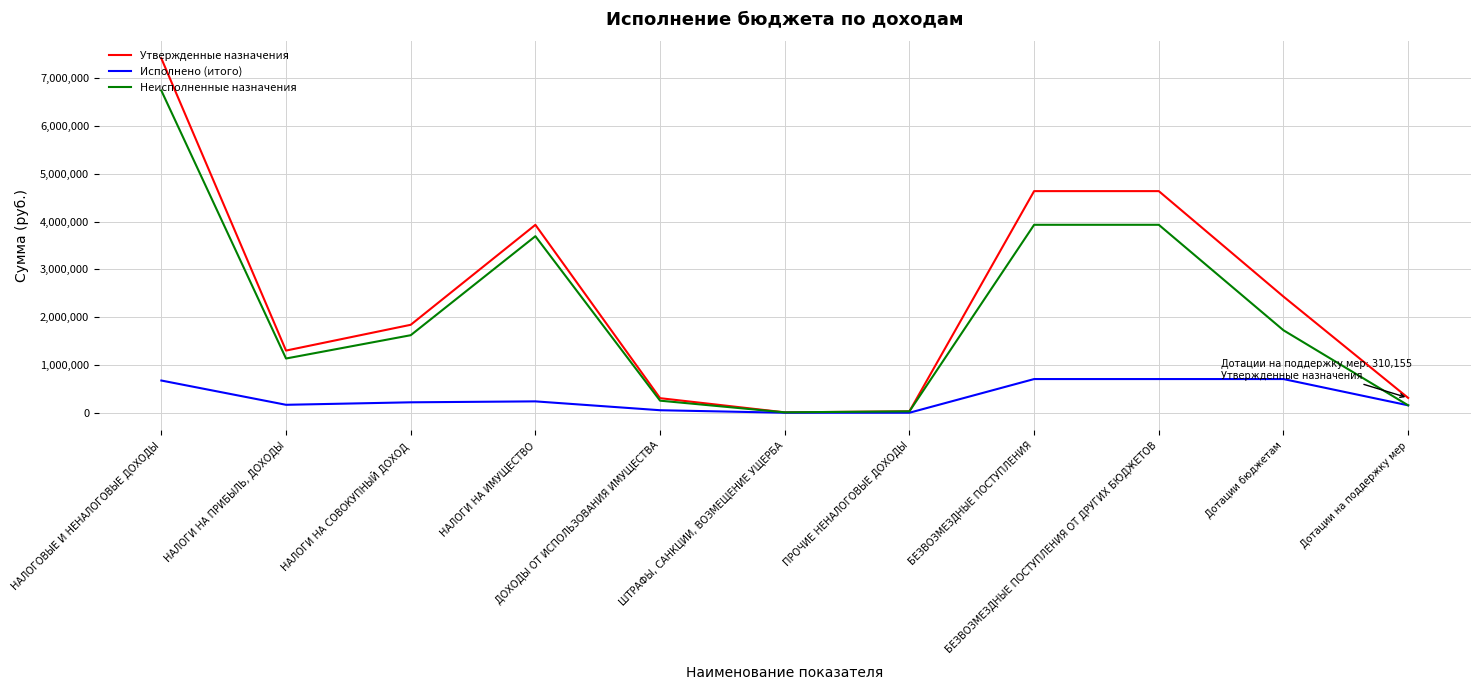

Is this an area chart (filled region under the line)?

No